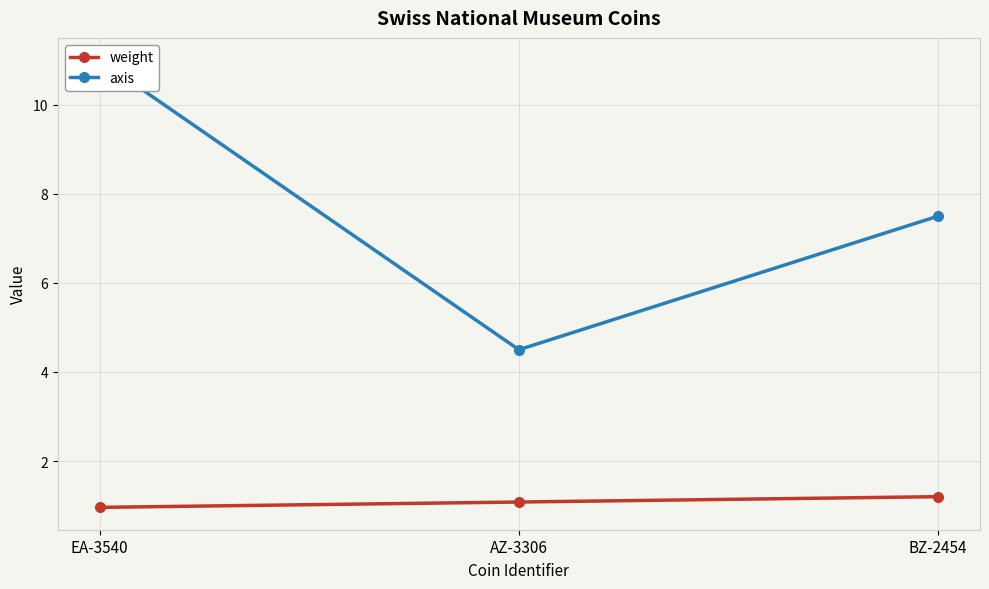

Does the chart display data point markers on the line(s)?

Yes